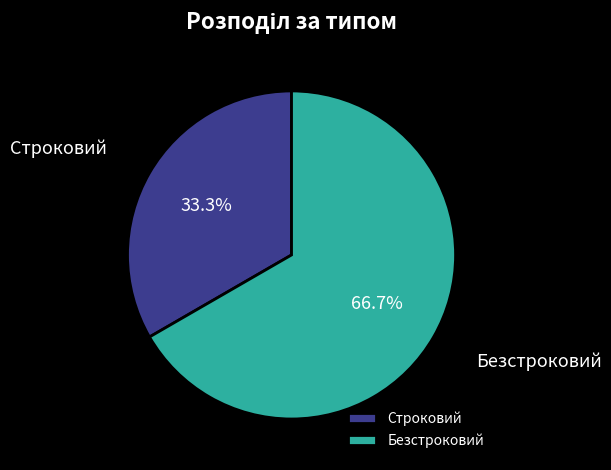

Count the number of slices in the pie.

2